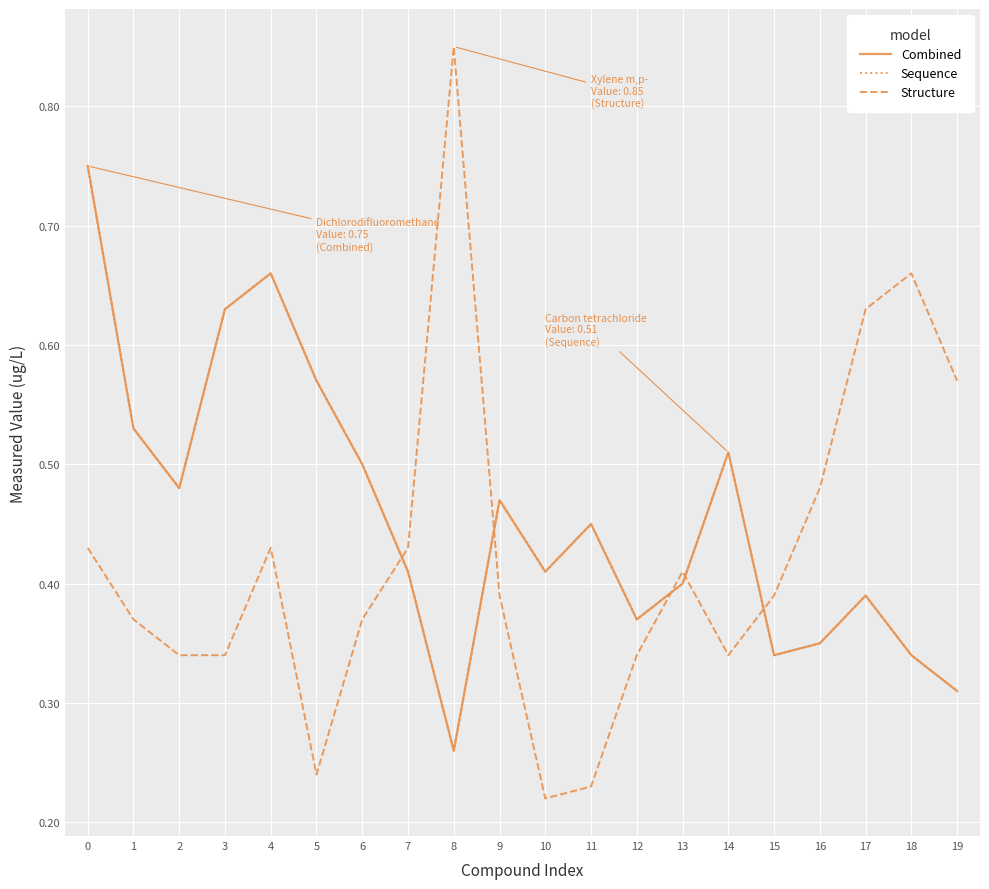

Does the chart display data point markers on the line(s)?

No